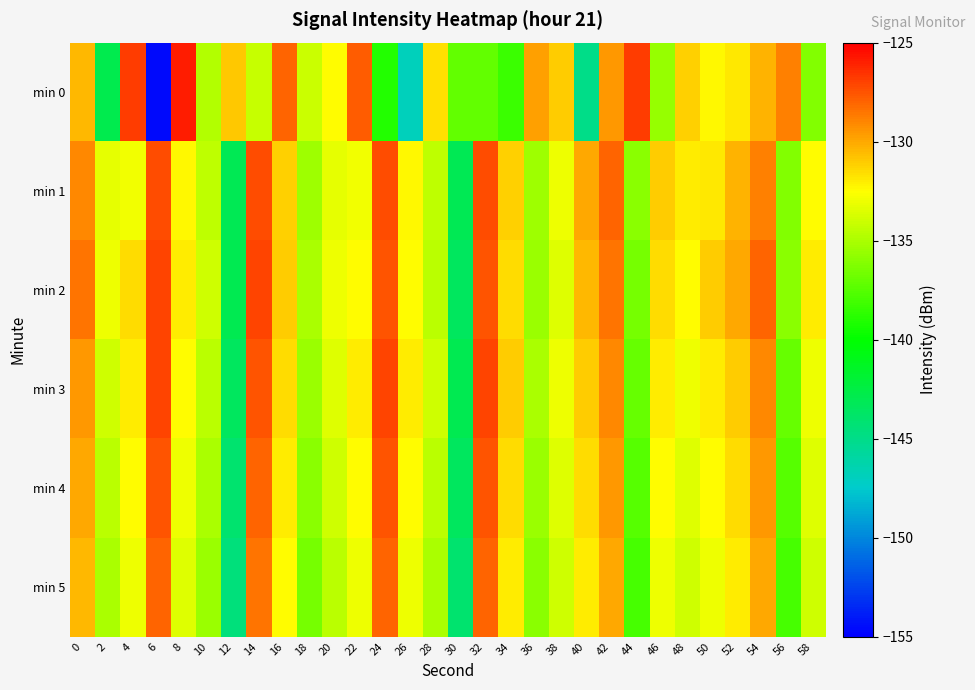

At which category does the chart reach its peak across all series?

8